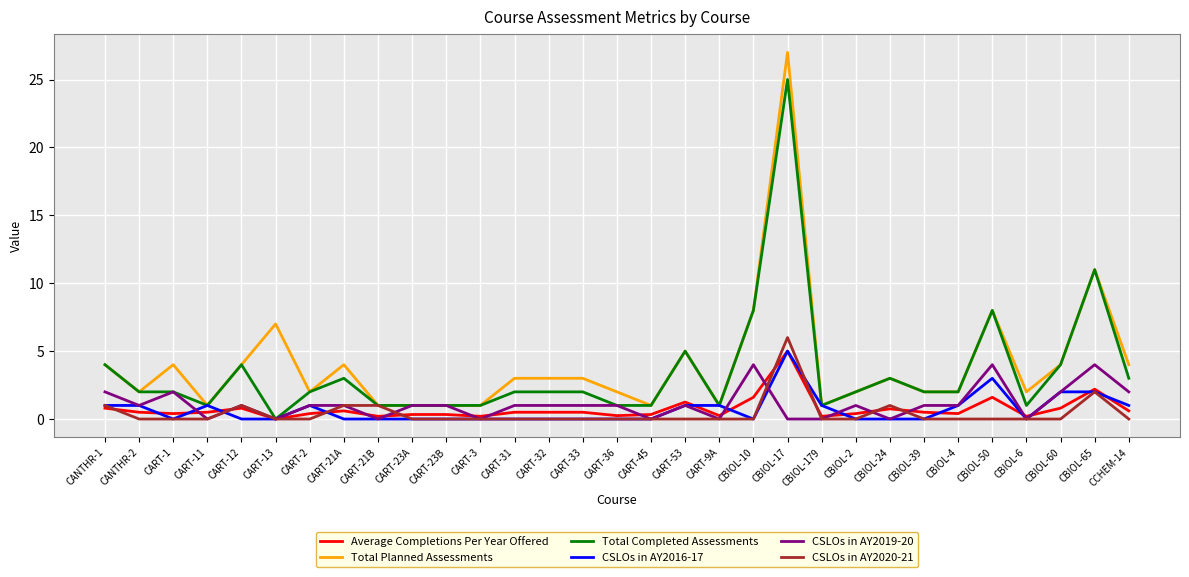

Is it true that Total Planned Assessments equals 3.0 at CART-33?

True